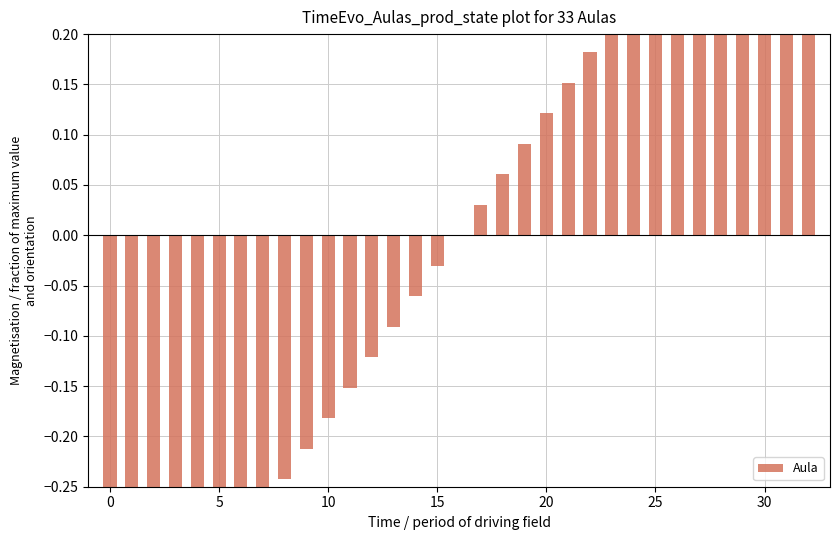

Reading left to right, transcribe all the data shown in this chart.

-0.5	-0.5	-0.4	-0.4	-0.4	-0.3	-0.3	-0.3	-0.2	-0.2	-0.2	-0.2	-0.1	-0.1	-0.1	-0.0	0.0	0.0	0.1	0.1	0.1	0.2	0.2	0.2	0.2	0.3	0.3	0.3	0.4	0.4	0.4	0.5	0.5